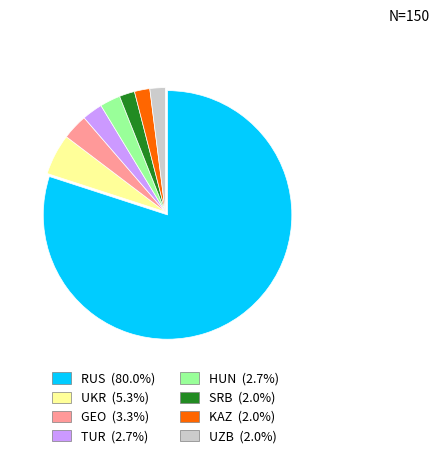

Approximately how many times larger is the value at GEO compared to UKR?

0.6